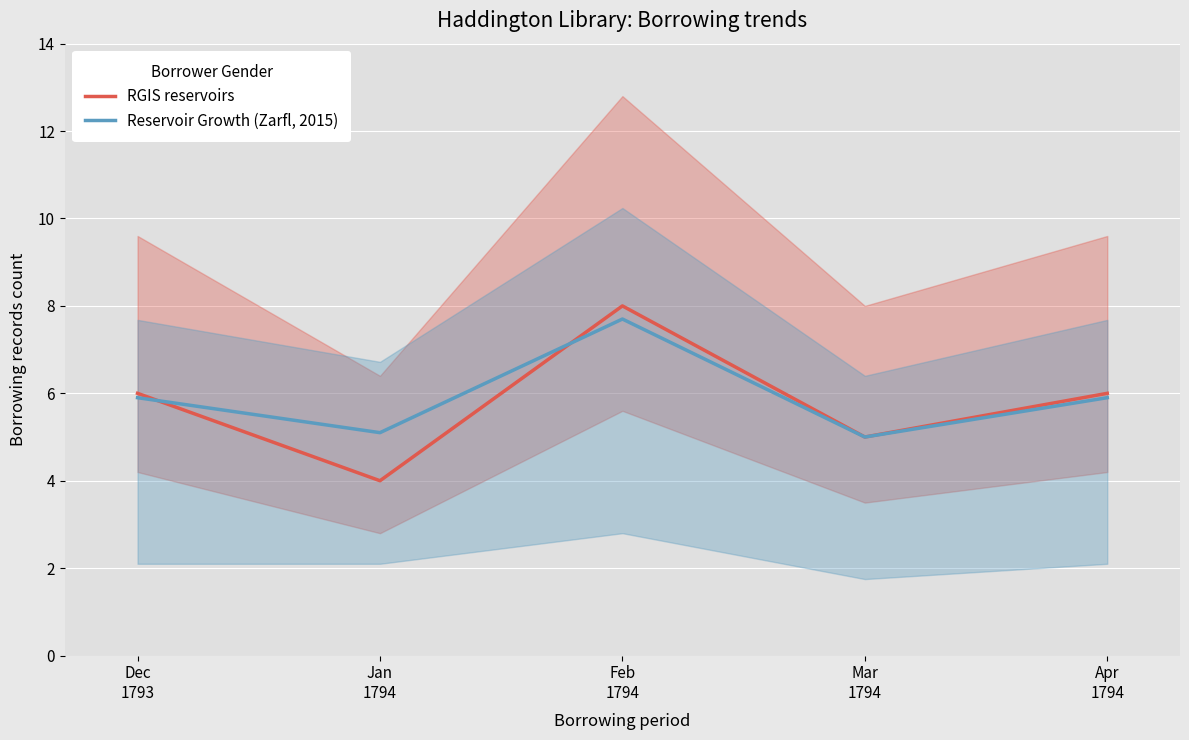

How many interior local valleys does the Reservoir Growth (Zarfl, 2015) series have?

2